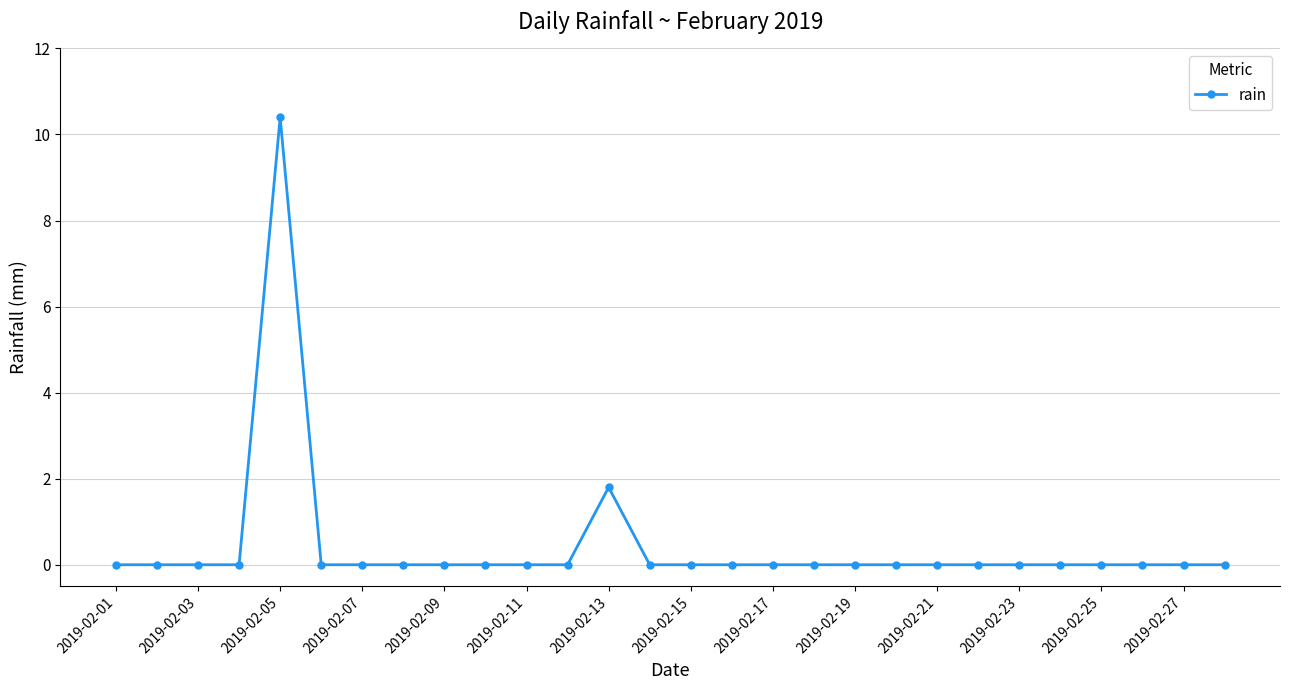

What is the maximum value shown in the chart?

10.4